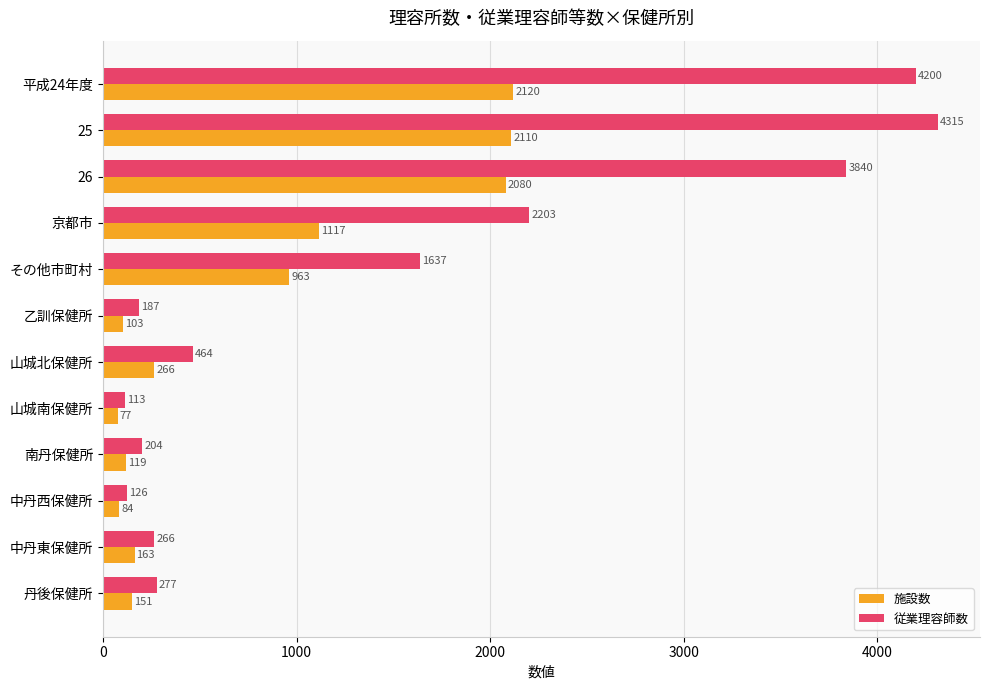

At which label does 施設数 reach its minimum?

山城南保健所